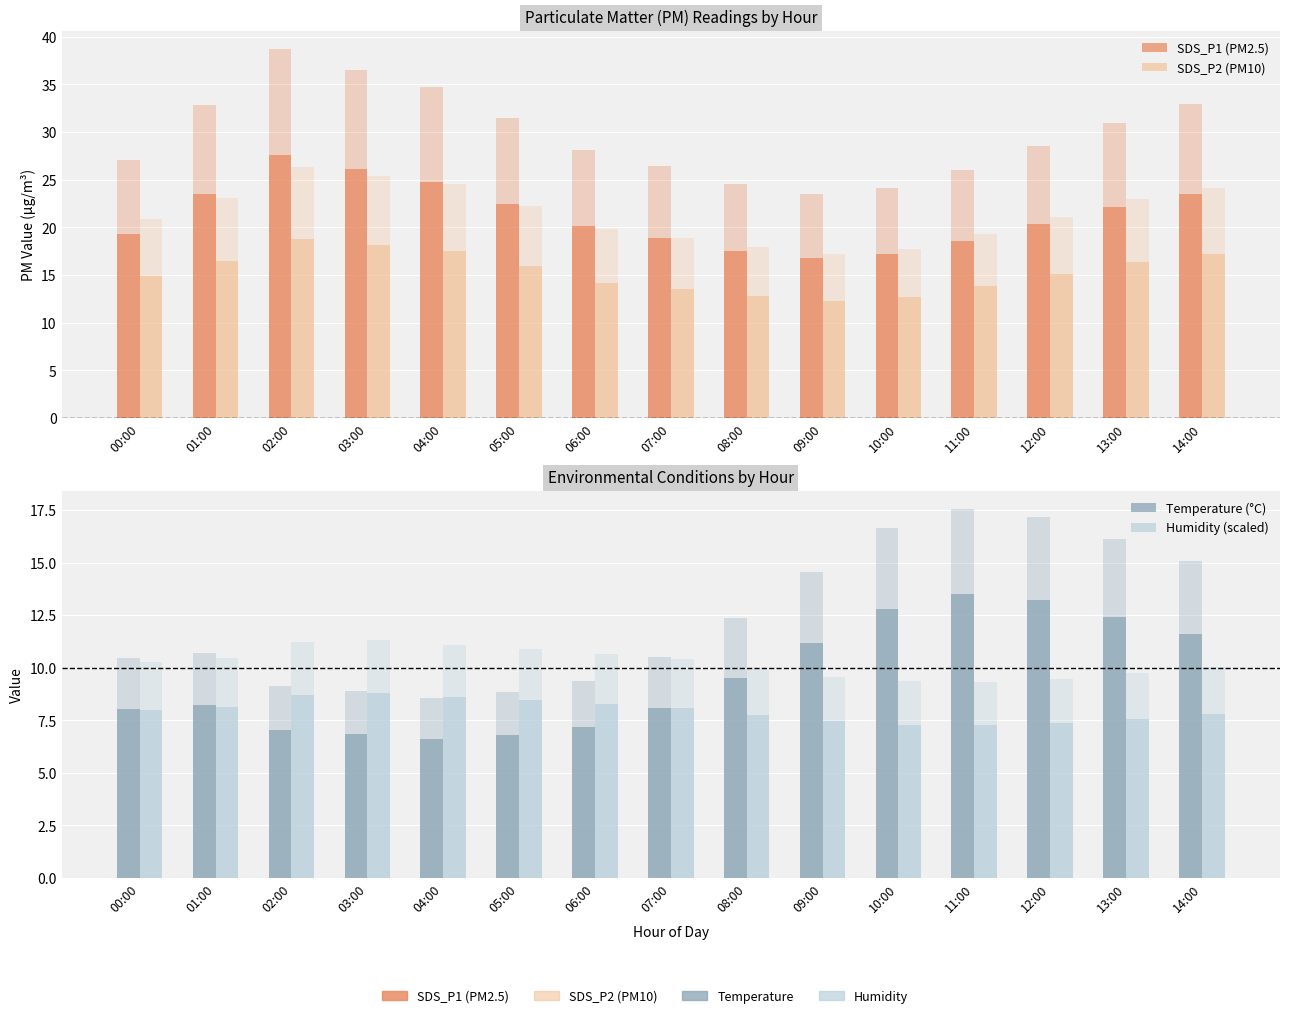

Reading left to right, what are all the values shown in this chart?

SDS_P1 (PM2.5): 00:00=19.3	01:00=23.4	02:00=27.6	03:00=26.1	04:00=24.8	05:00=22.5	06:00=20.1	07:00=18.9	08:00=17.5	09:00=16.8	10:00=17.2	11:00=18.6	12:00=20.4	13:00=22.1	14:00=23.5
SDS_P2 (PM10): 00:00=14.9	01:00=16.4	02:00=18.8	03:00=18.1	04:00=17.5	05:00=15.9	06:00=14.2	07:00=13.5	08:00=12.8	09:00=12.3	10:00=12.7	11:00=13.8	12:00=15.1	13:00=16.4	14:00=17.2
Temperature (°C): 00:00=8.1	01:00=8.2	02:00=7.0	03:00=6.8	04:00=6.6	05:00=6.8	06:00=7.2	07:00=8.1	08:00=9.5	09:00=11.2	10:00=12.8	11:00=13.5	12:00=13.2	13:00=12.4	14:00=11.6
Humidity (scaled): 00:00=8.0	01:00=8.1	02:00=8.7	03:00=8.8	04:00=8.6	05:00=8.5	06:00=8.3	07:00=8.1	08:00=7.8	09:00=7.4	10:00=7.3	11:00=7.3	12:00=7.4	13:00=7.6	14:00=7.8